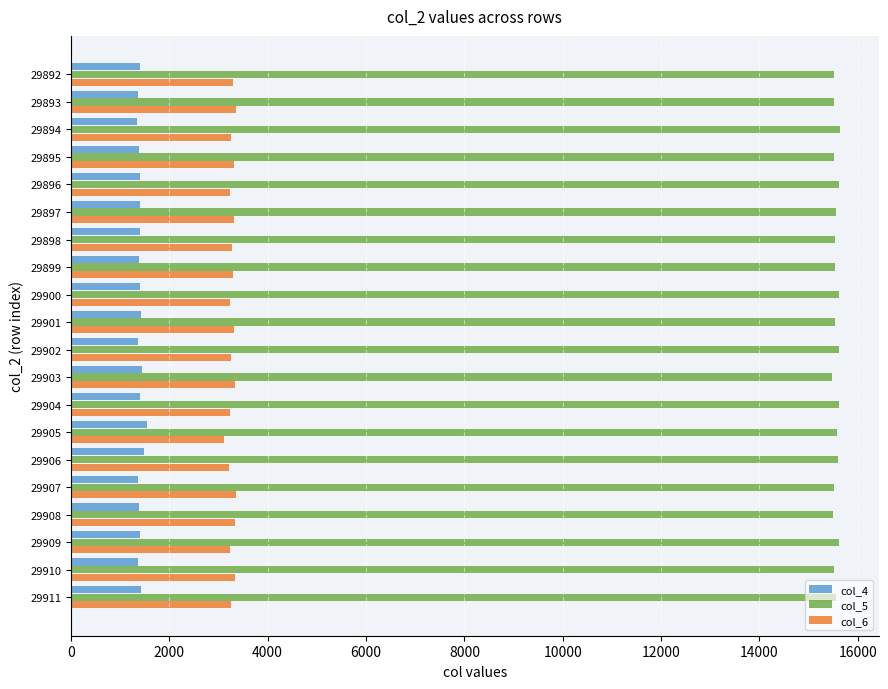

Rank the series by their maximum value, from lowest to highest.

col_4, col_6, col_5